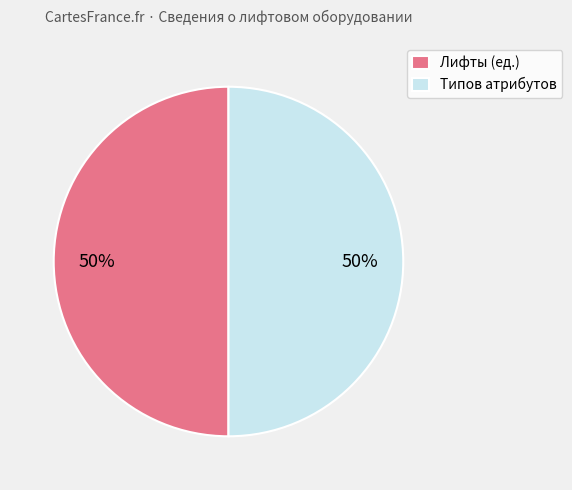

How many slices are in this pie chart?

2